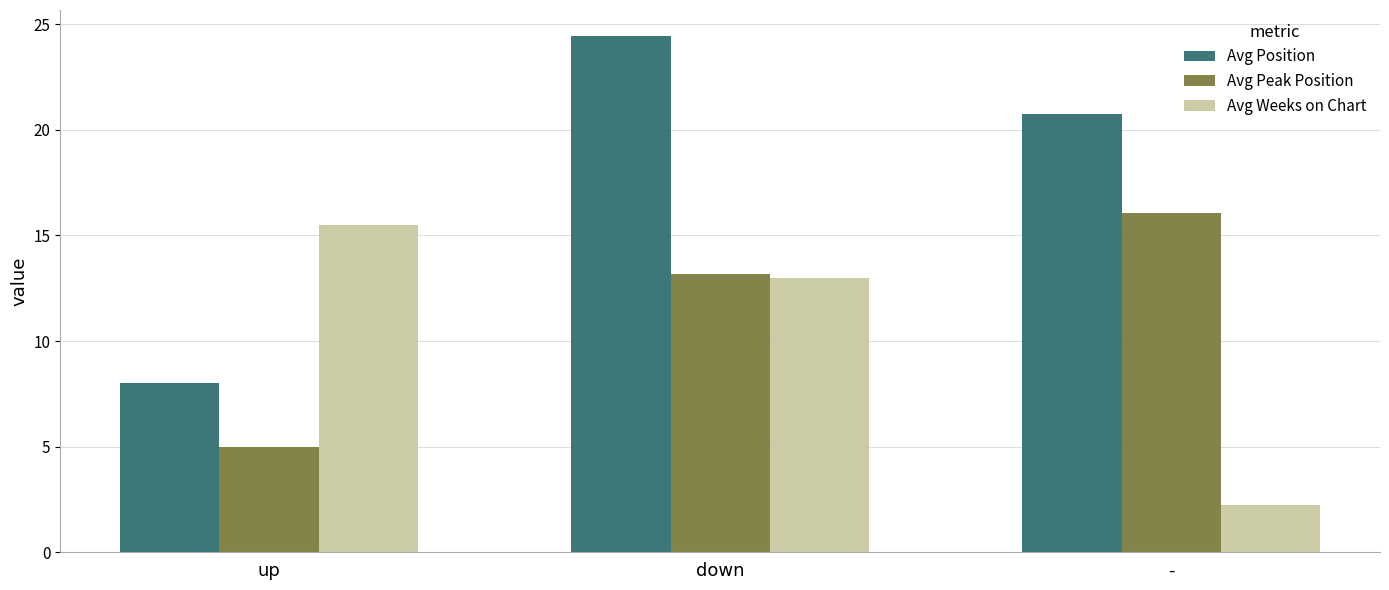

Is the value of Avg Weeks on Chart at - greater than the value of Avg Position at up?

No